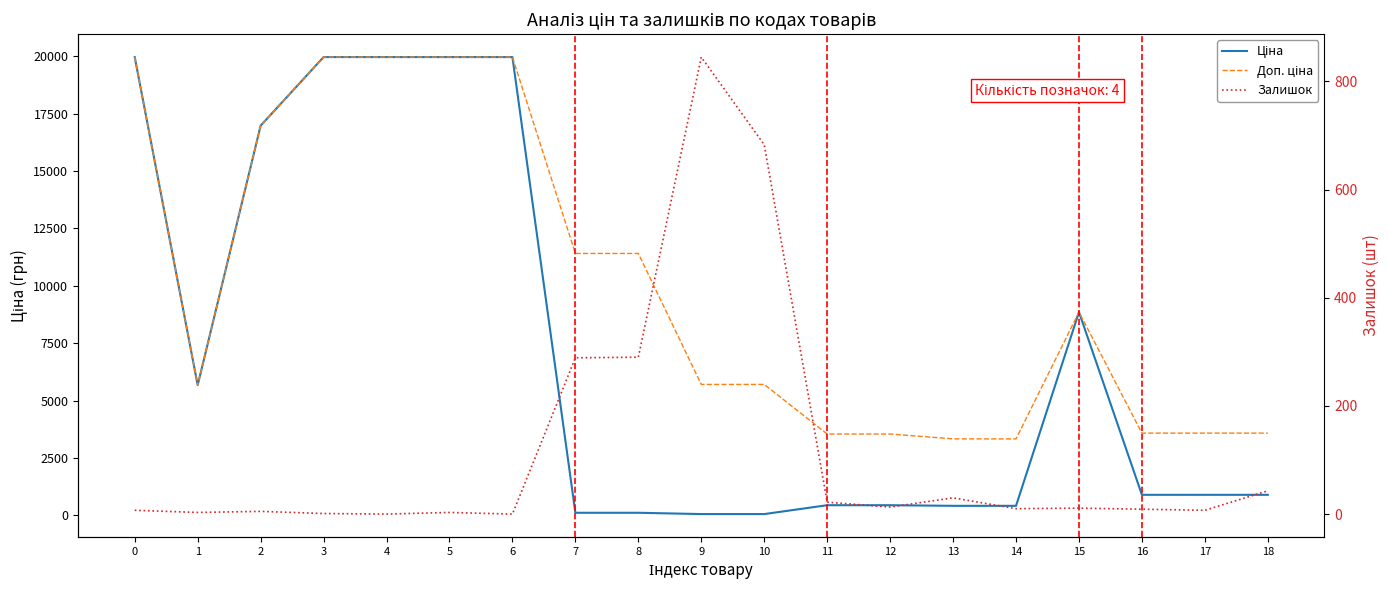

Reading left to right, transcribe all the data shown in this chart.

Ціна: 19964.2	5673.8	16976.3	19964.2	19964.2	19964.2	19964.2	114.1	114.1	57.0	57.0	443.1	443.1	416.6	416.6	8856.7	895.9	895.9	895.9
Доп. ціна: 19964.2	5673.8	16976.3	19964.2	19964.2	19964.2	19964.2	11410.0	11410.0	5705.0	5705.0	3545.0	3545.0	3332.5	3332.5	8856.7	3583.6	3583.6	3583.6
Залишок: 7.0	3.0	5.0	1.0	0.0	3.0	0.0	289.0	290.0	845.0	683.0	22.0	13.0	30.0	10.0	11.0	9.0	7.0	43.0